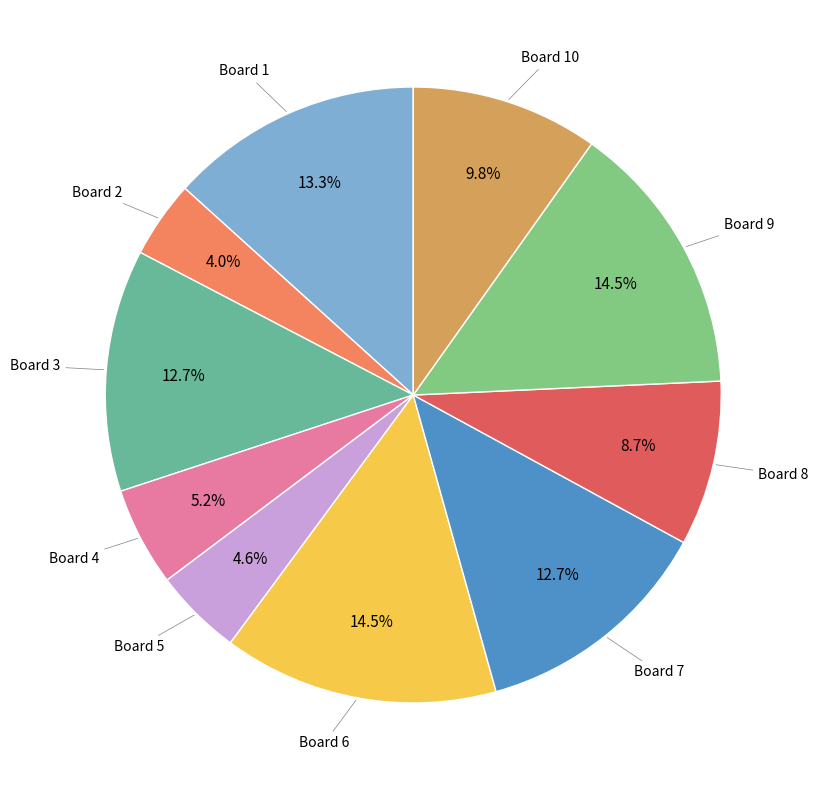

Is there any slice that represents more than half of the pie?

No